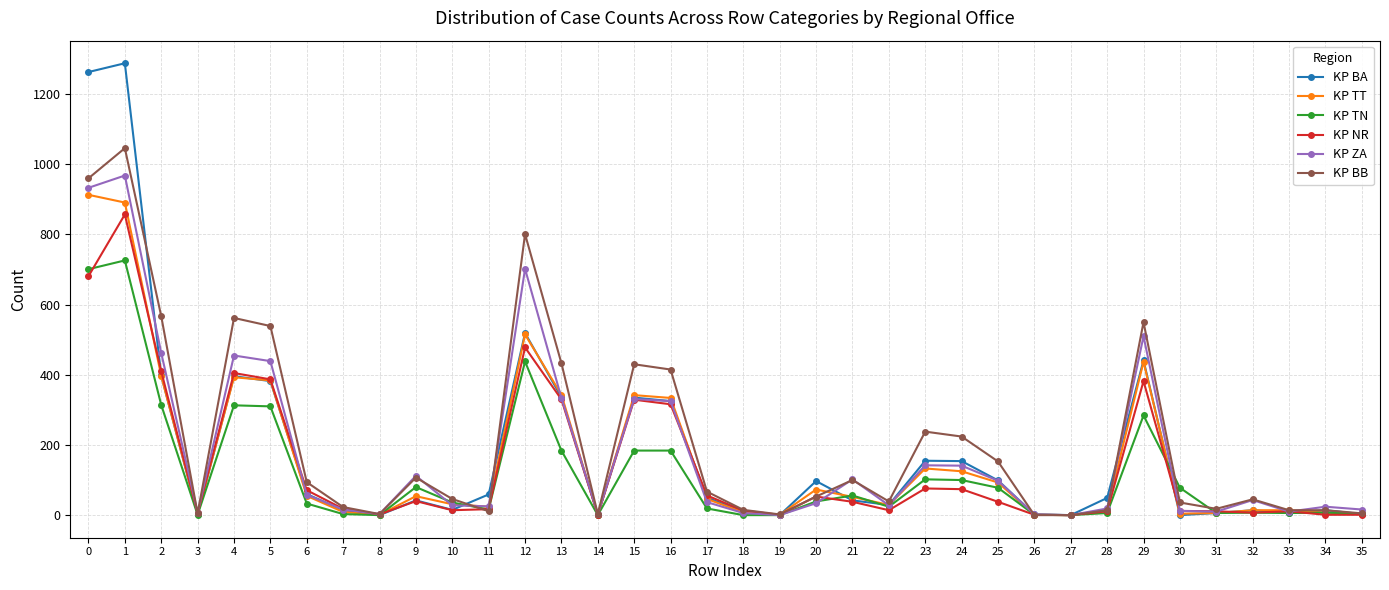

Which series changed the most between 15 and 26?

KP BB